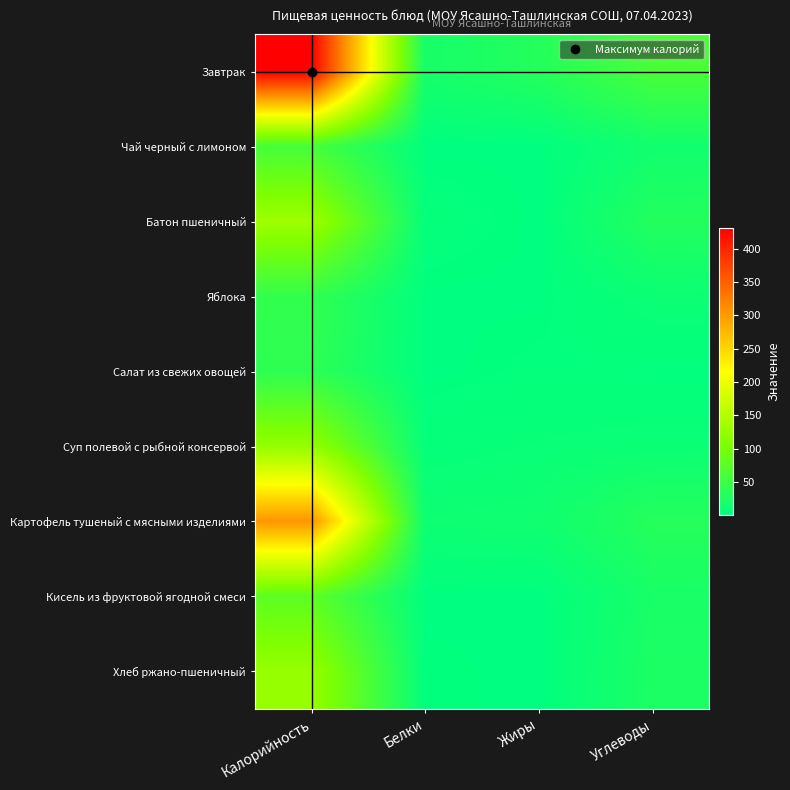

How many categories are shown in the chart?

4